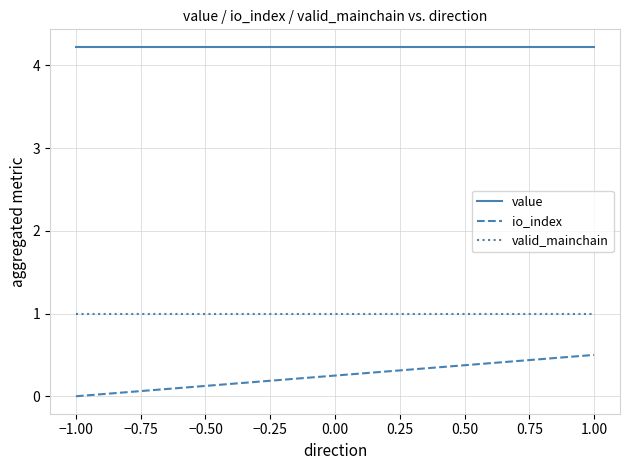

Which series has the largest total across all categories?

value